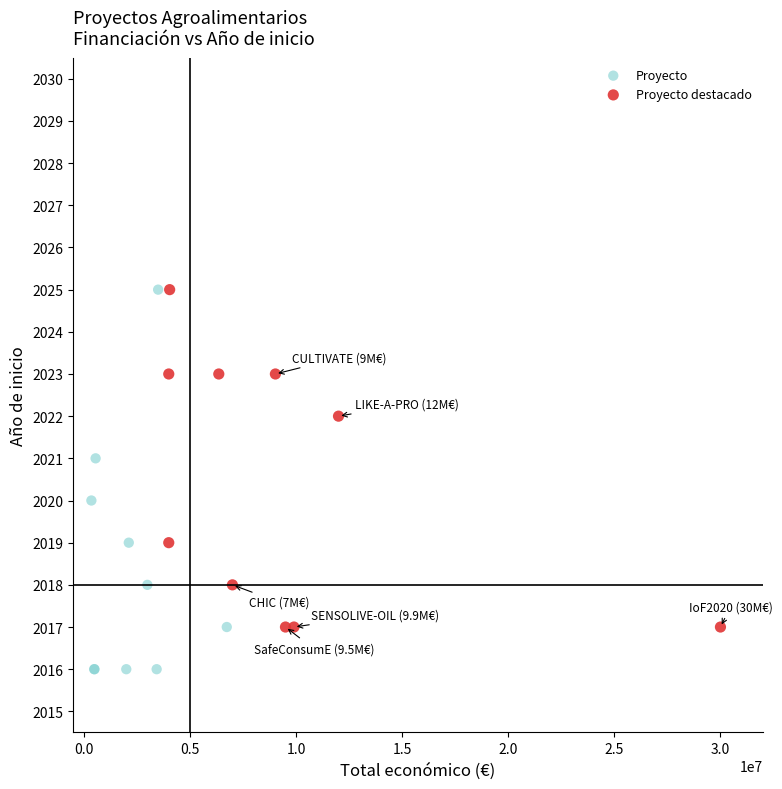

What are all the series names shown in the legend?

Proyecto, Proyecto destacado